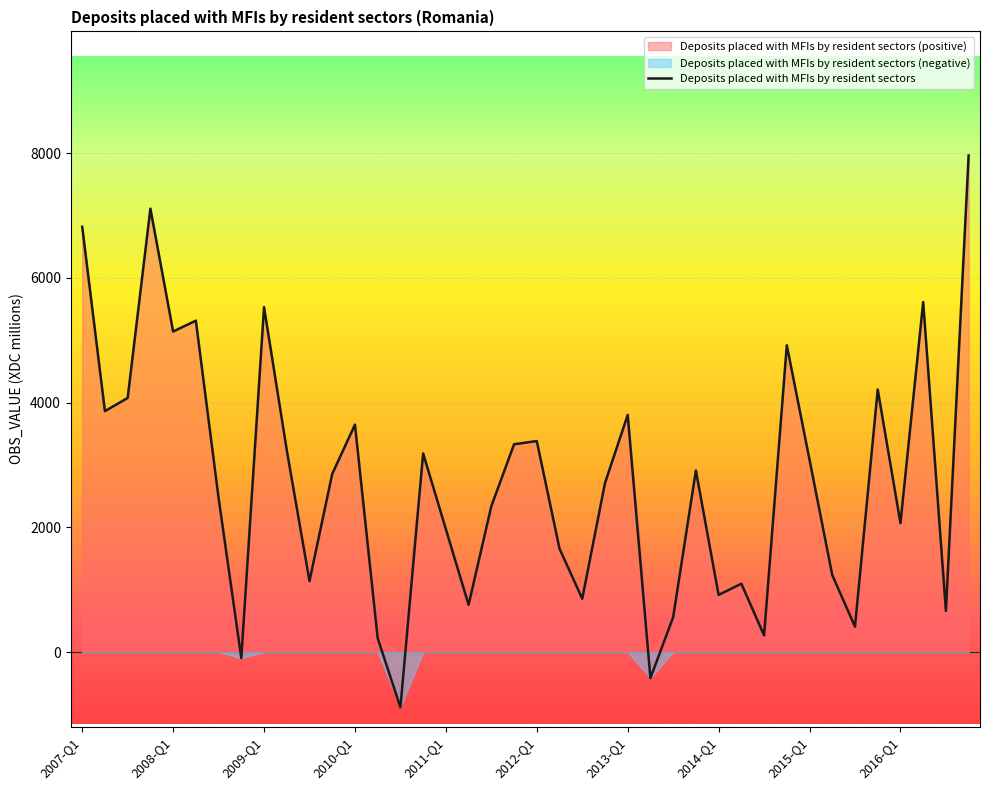

What is the lowest value of the Deposits placed with MFIs by resident sectors series?

-887.0